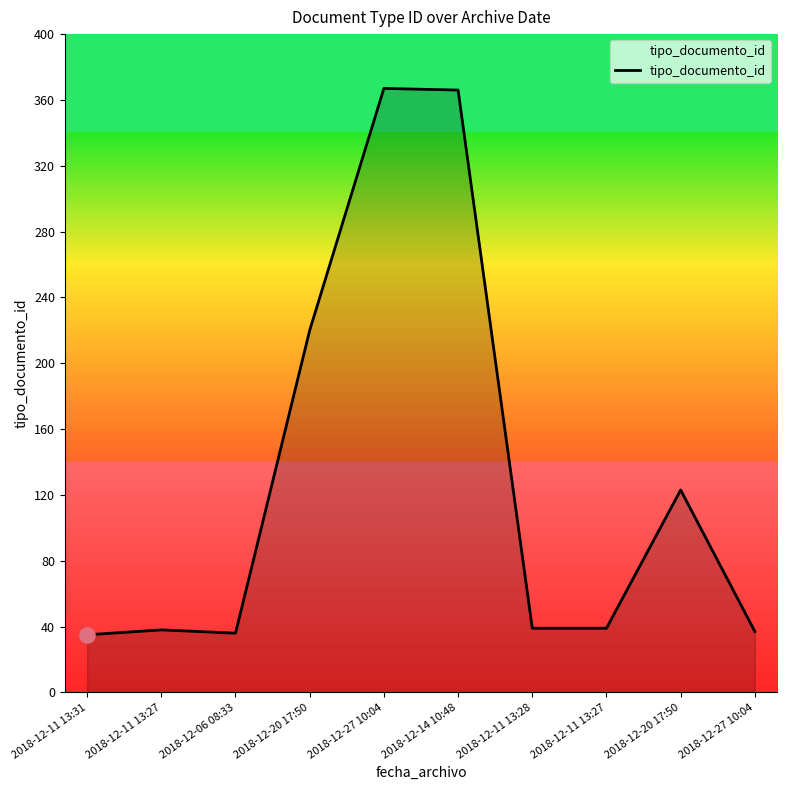

Which has a higher value, 2018-12-27 10:04 or 2018-12-14 10:48?

2018-12-14 10:48